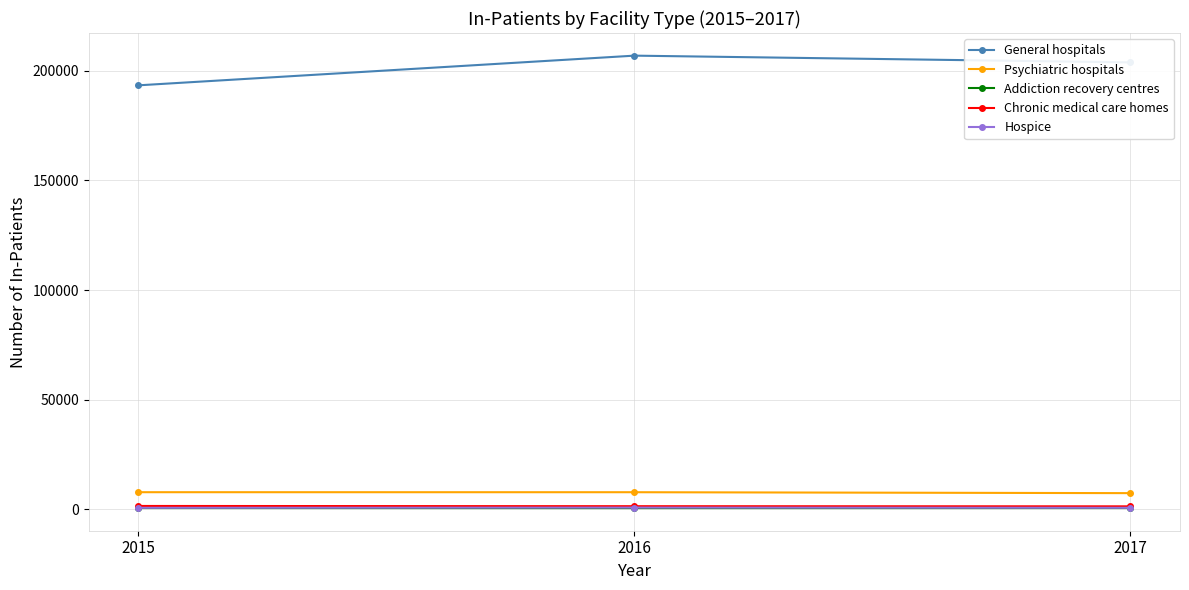

The value of General hospitals at 2016 is 206841. True or false?

True